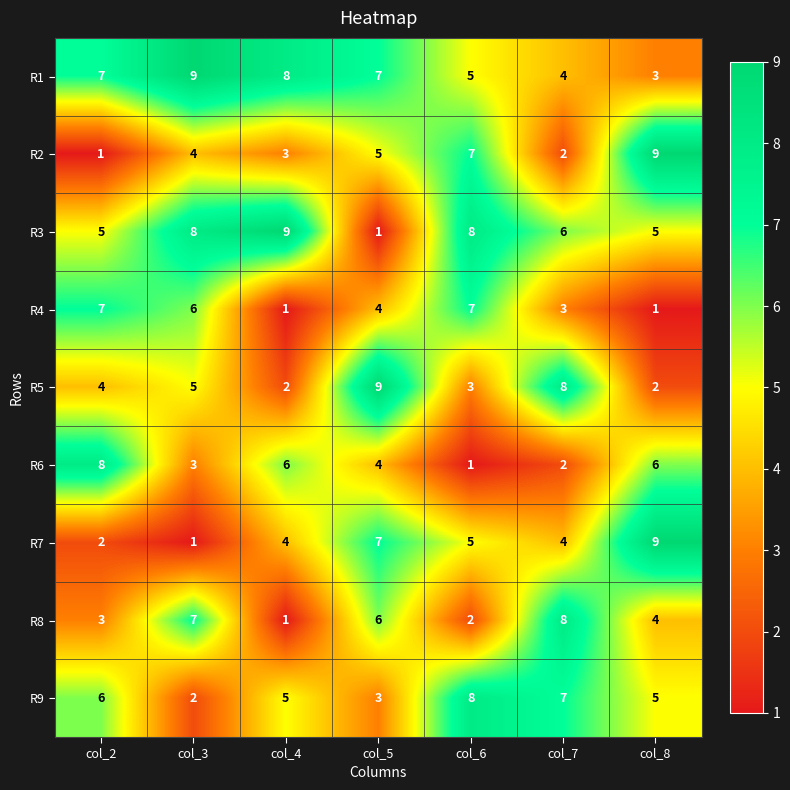

Between col_6 and col_7, which series saw the biggest shift?

R8